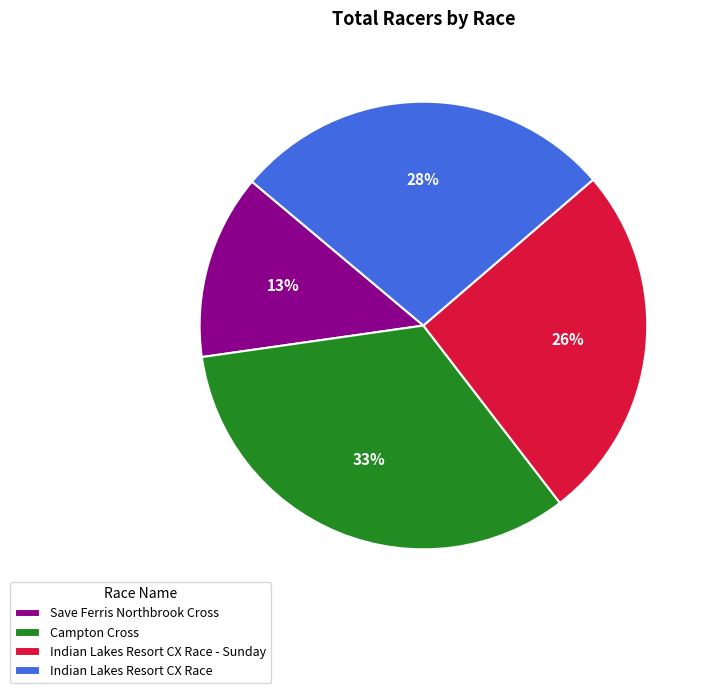

Rank the categories by value from highest to lowest.

Campton Cross, Indian Lakes Resort CX Race, Indian Lakes Resort CX Race - Sunday, Save Ferris Northbrook Cross